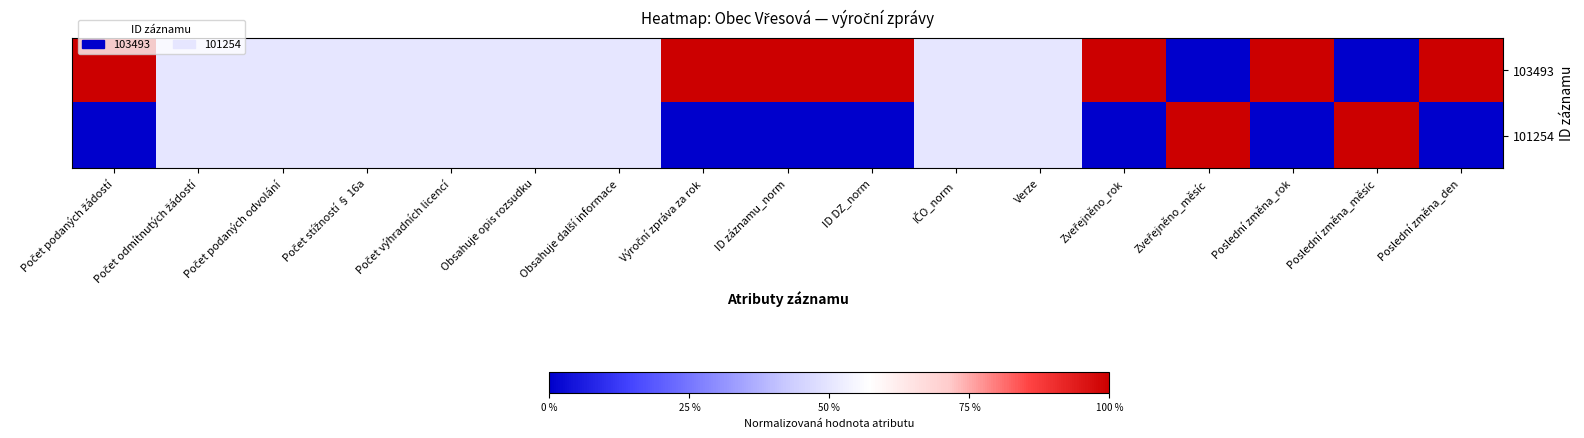

How many distinct data groups are displayed?

2